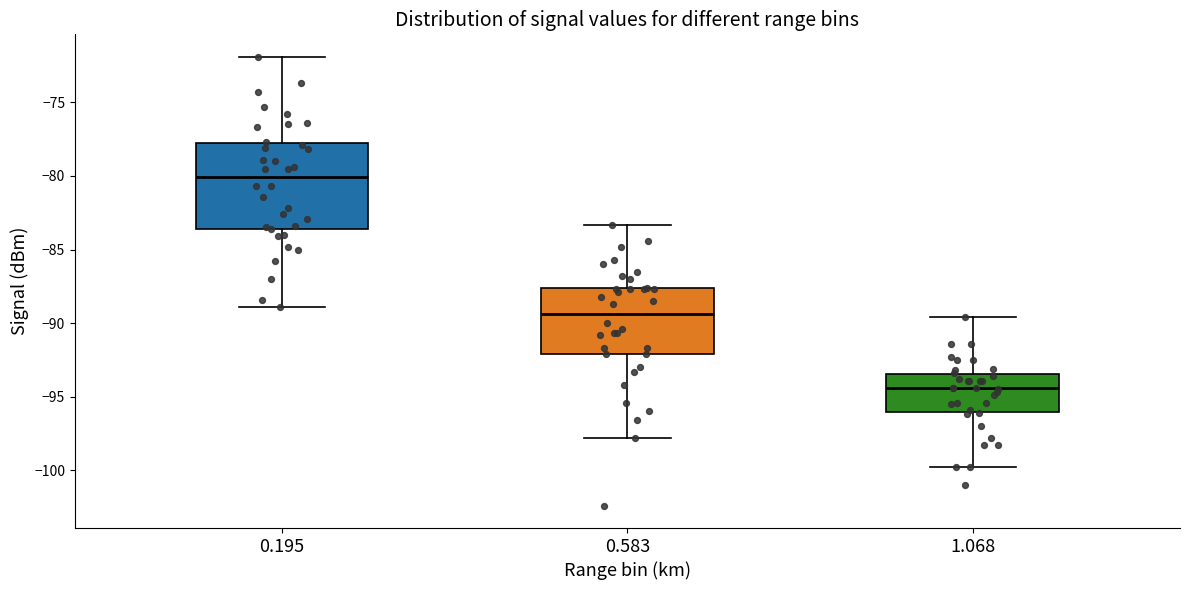

Reading left to right, read every box against the y-axis: the position of its median line, the range the box covers, and the ends of its whiskers. The values are not printed on the chart, so give them approximately, as read against the axis.

0.195: median -80.0, box -83.5 to -77.5, whiskers -89.0 to -72.0
0.583: median -89.5, box -92.0 to -87.5, whiskers -98.0 to -83.5
1.068: median -94.5, box -96.0 to -93.5, whiskers -100.0 to -89.5